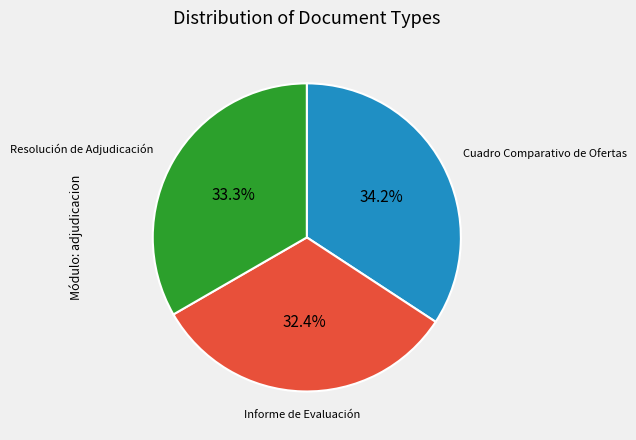

To the nearest percent, what portion does Resolución de Adjudicación represent?

33%